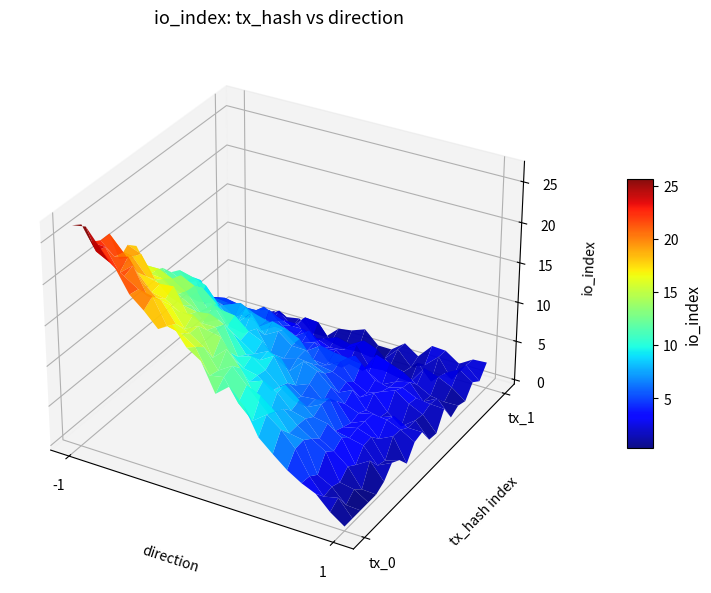

Between direction and io_index, which is larger?

io_index